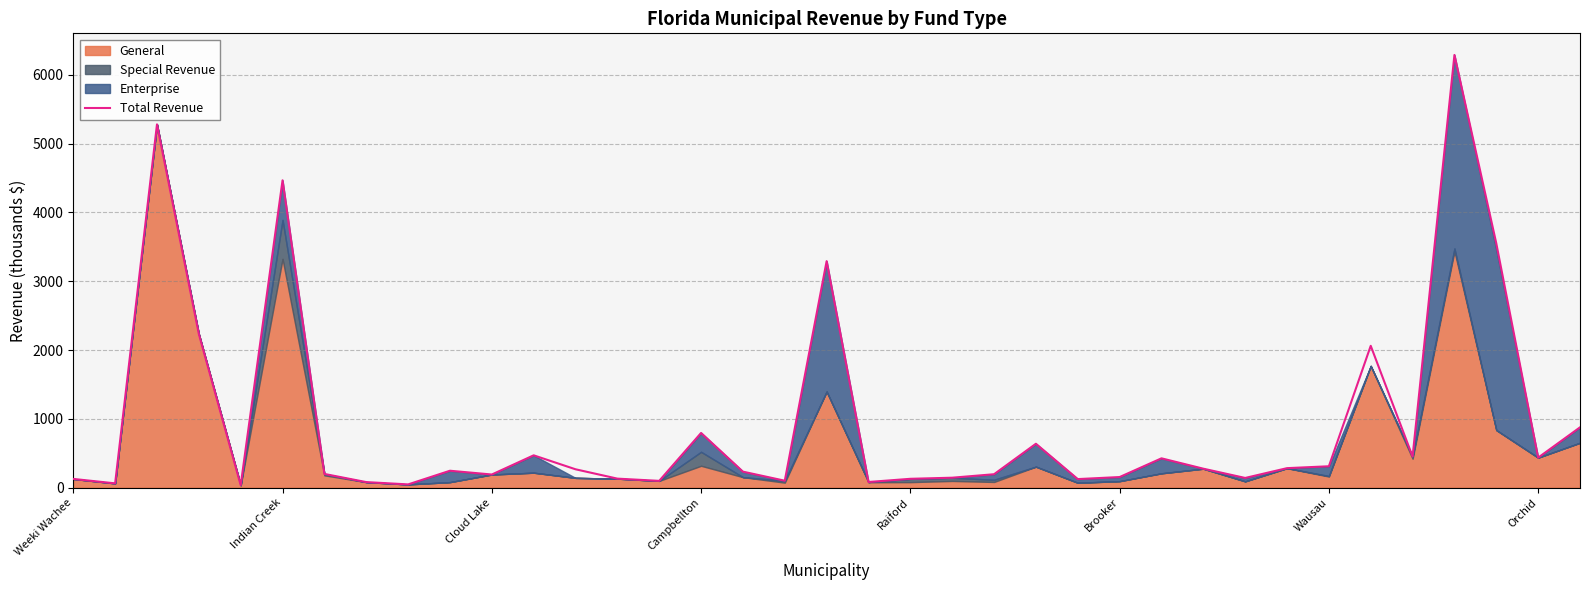

How many lines are shown in the chart?

1